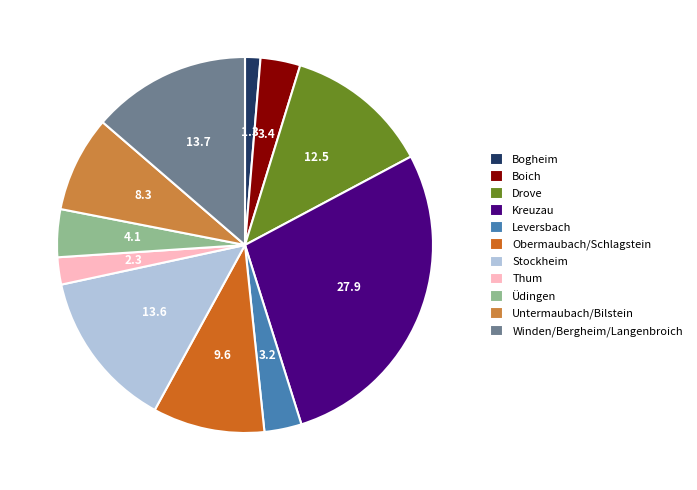

Which has a higher value, Üdingen or Stockheim?

Stockheim